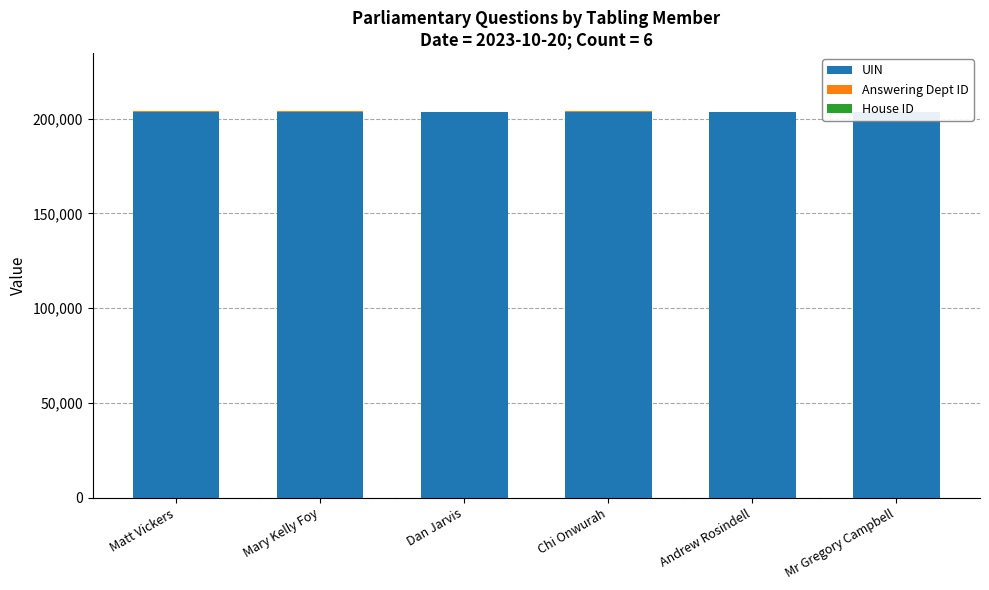

At how many categories does at least one series exceed 198208?

6